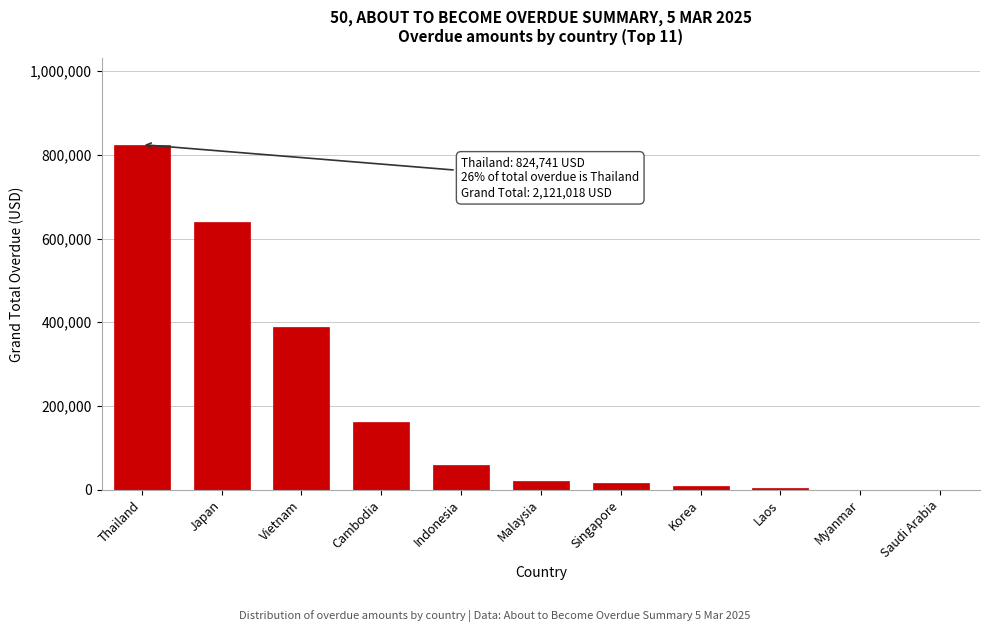

Approximately how many times larger is the value at Japan compared to Cambodia?

3.9